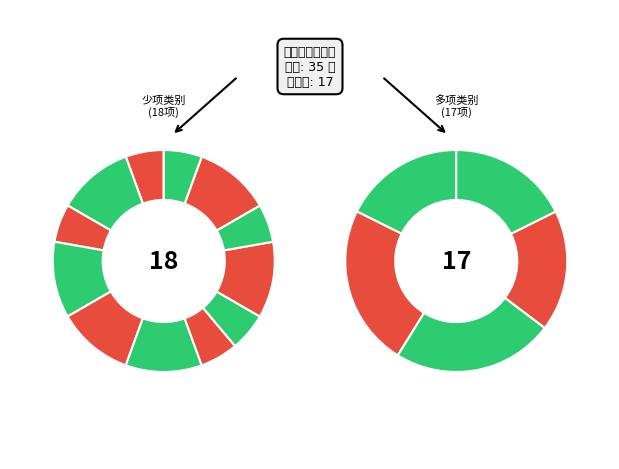

Is it true that 土木建筑 is 12% of the pie?

False